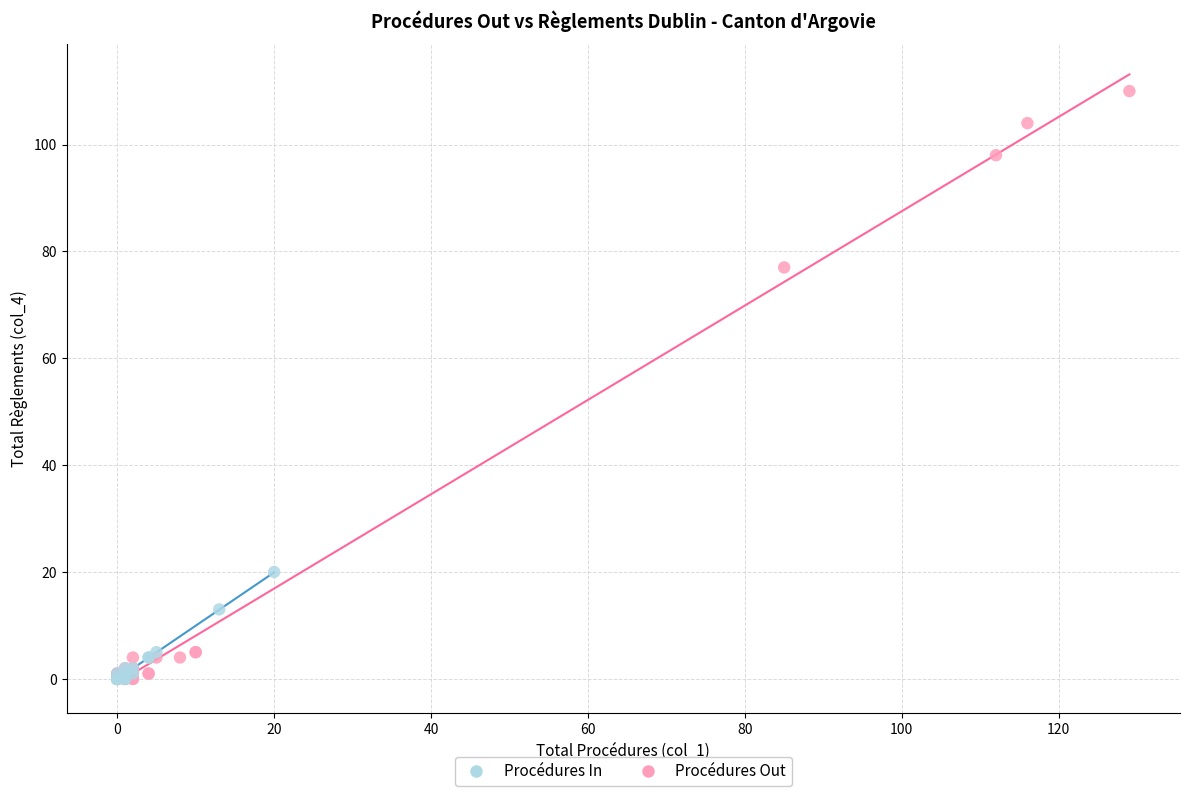

Which series contains the highest Y value?

Procédures Out